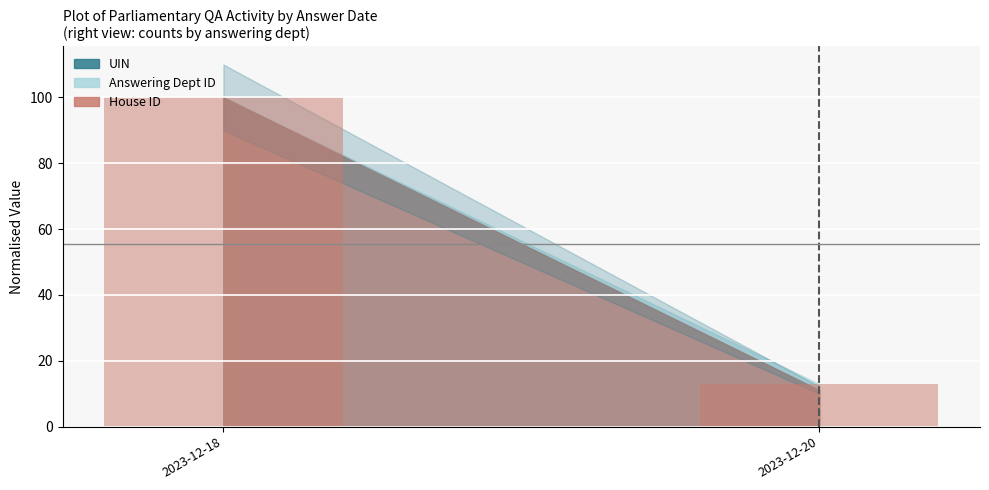

What is the greatest value displayed?

100.0